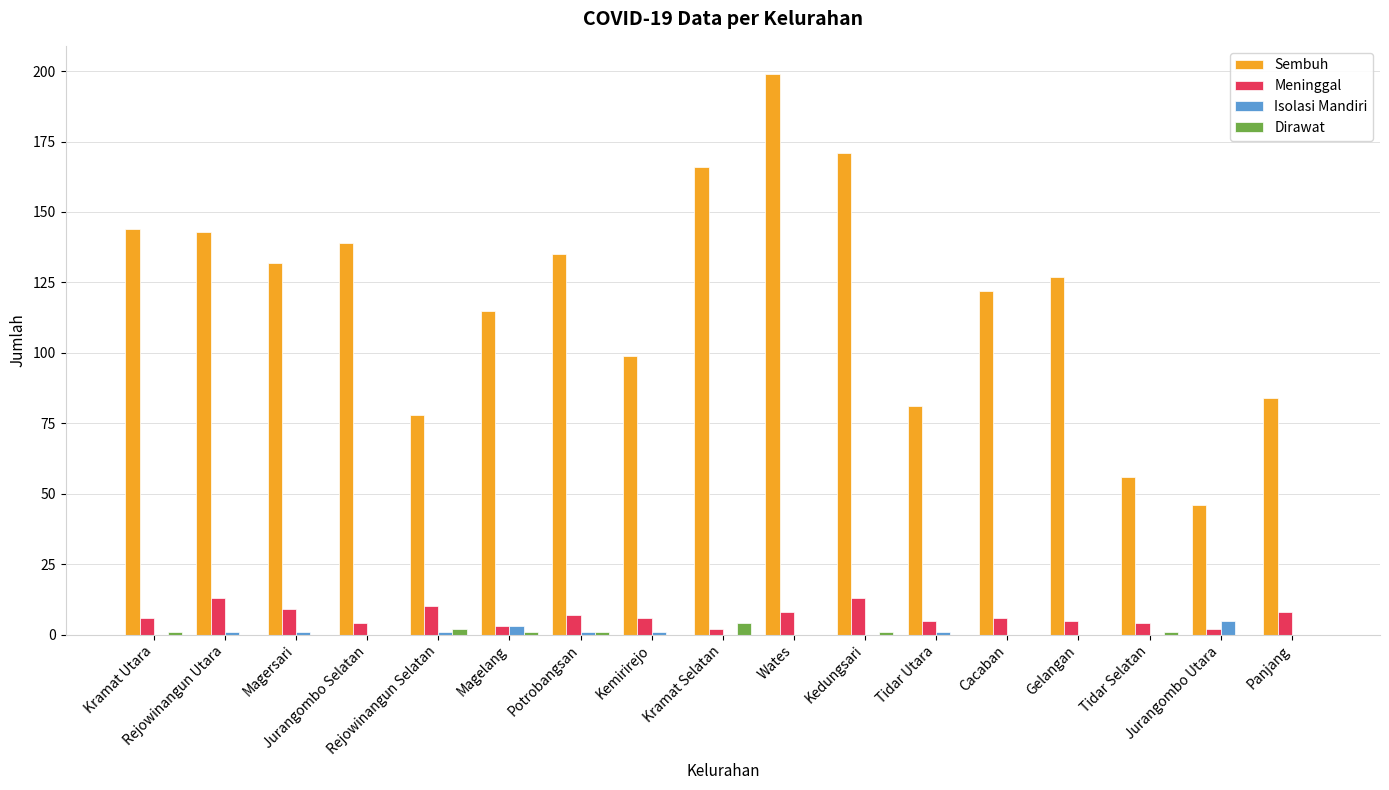

Does the chart contain stacked bars?

No